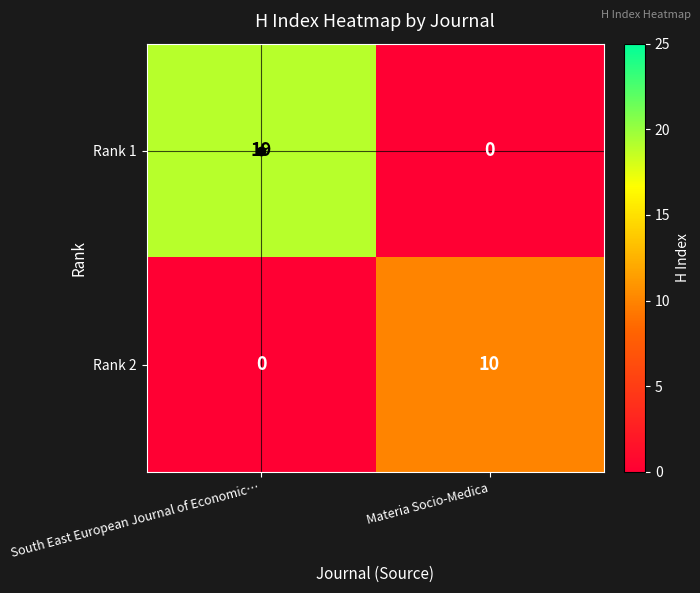

Which category has the highest value in the Rank 1 series?

South East European Journal of Economic…